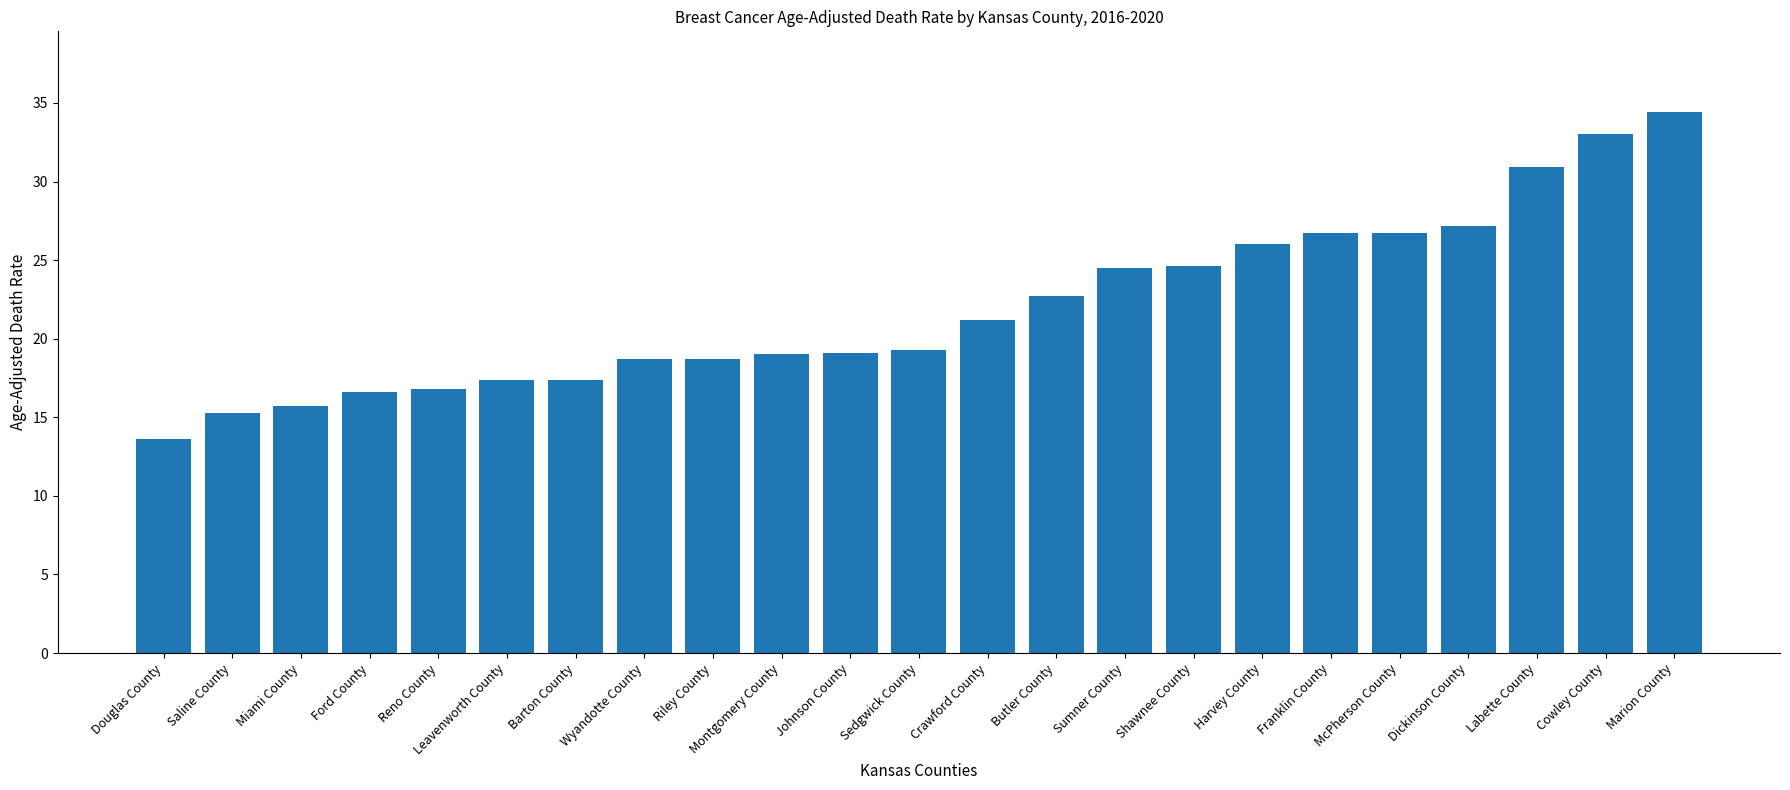

What value does the data have at Wyandotte County?

18.7